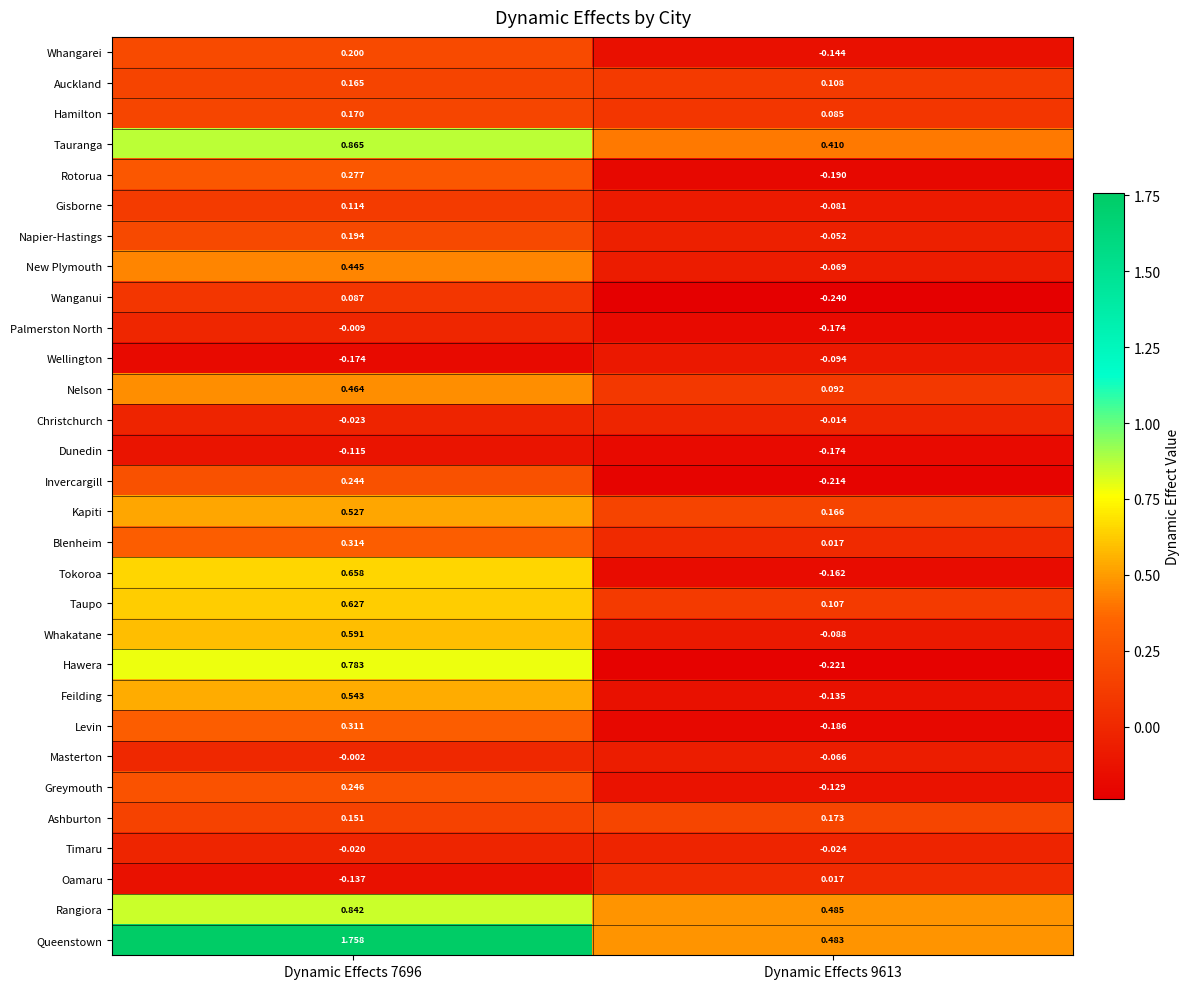

Which category has the highest value across all series?

Dynamic Effects 7696